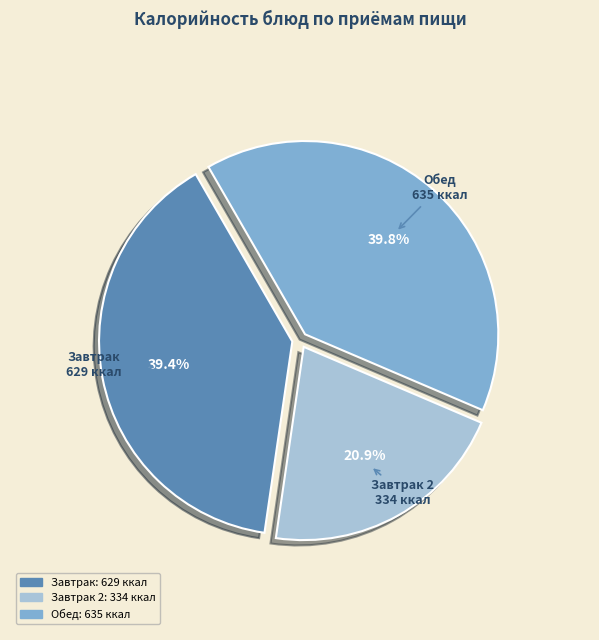

To the nearest percent, what is the difference between the largest and smallest slice percentages?

19%